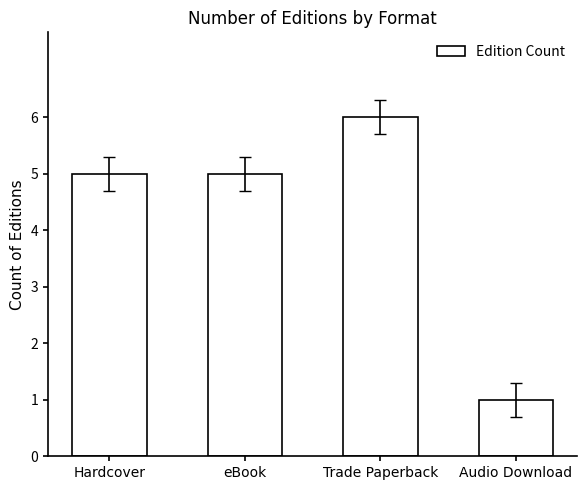

Is it true that the value at Hardcover is 1?

False